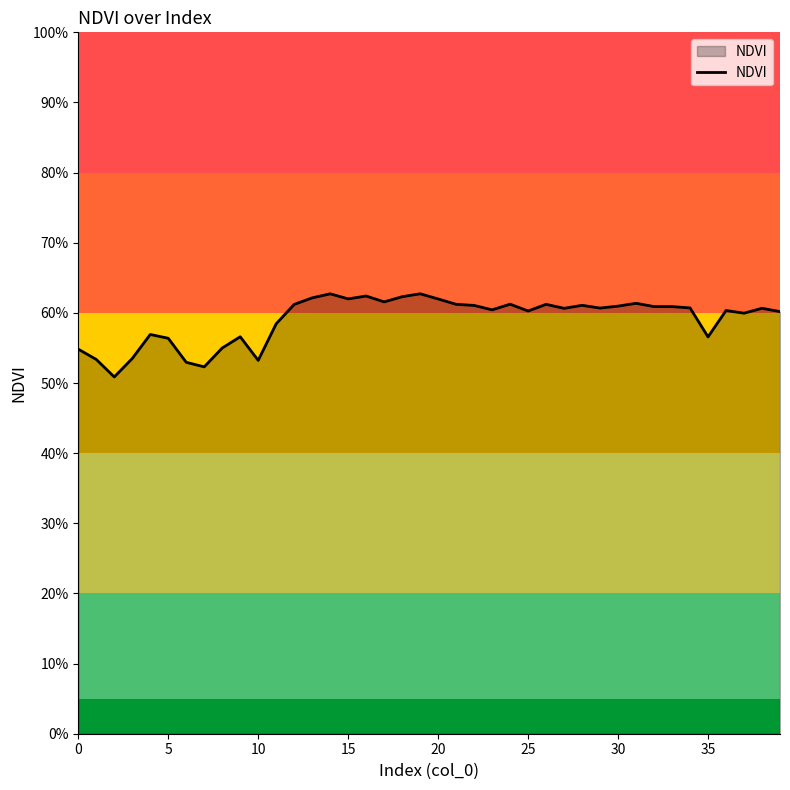

Does the chart display data point markers on the line(s)?

No